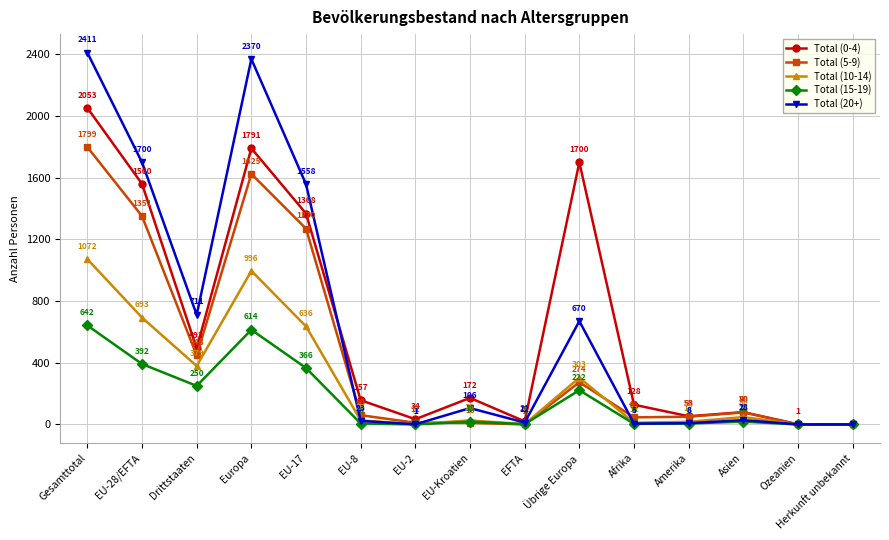

How many lines are shown in the chart?

5